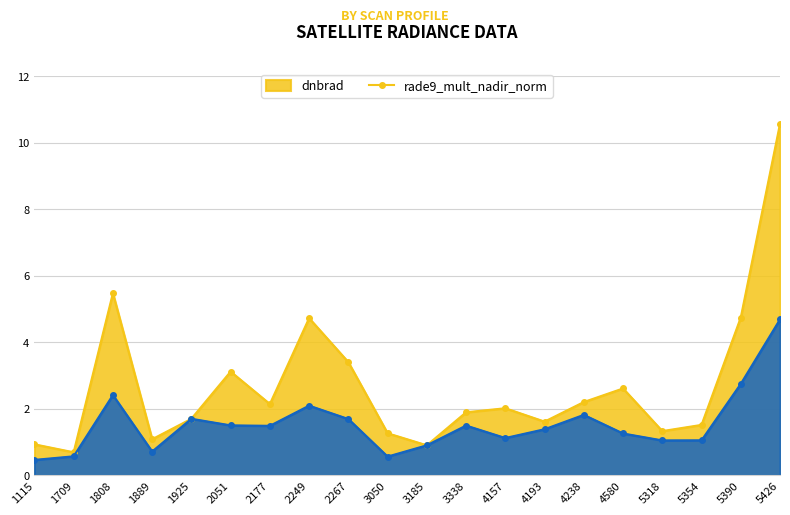

What is the total value across all series at 4580?

3.9